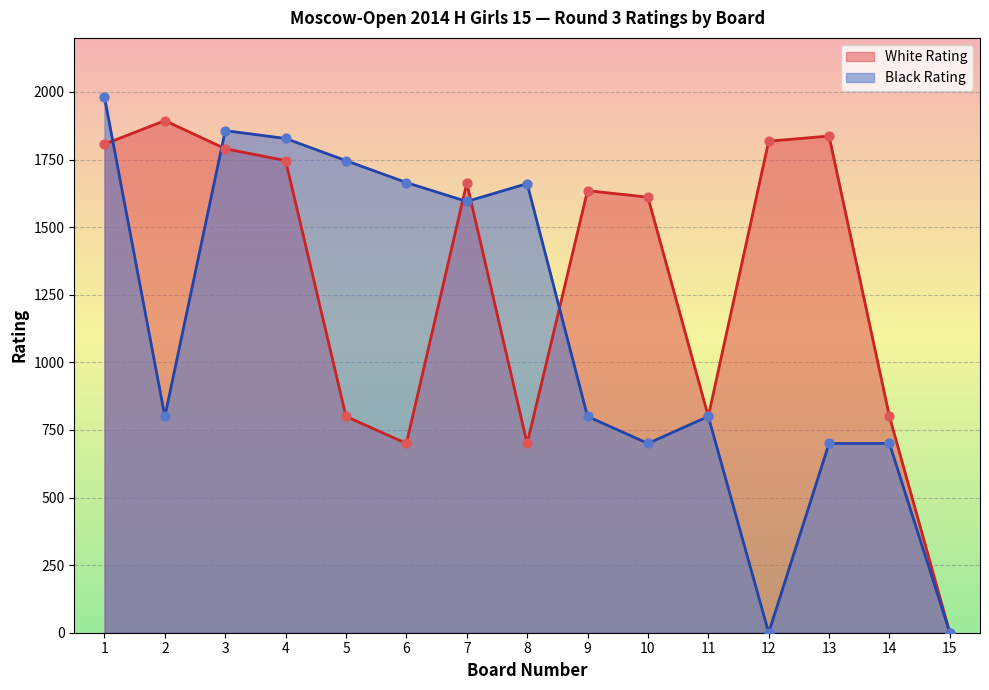

At which category is the sum across all series the highest?

1